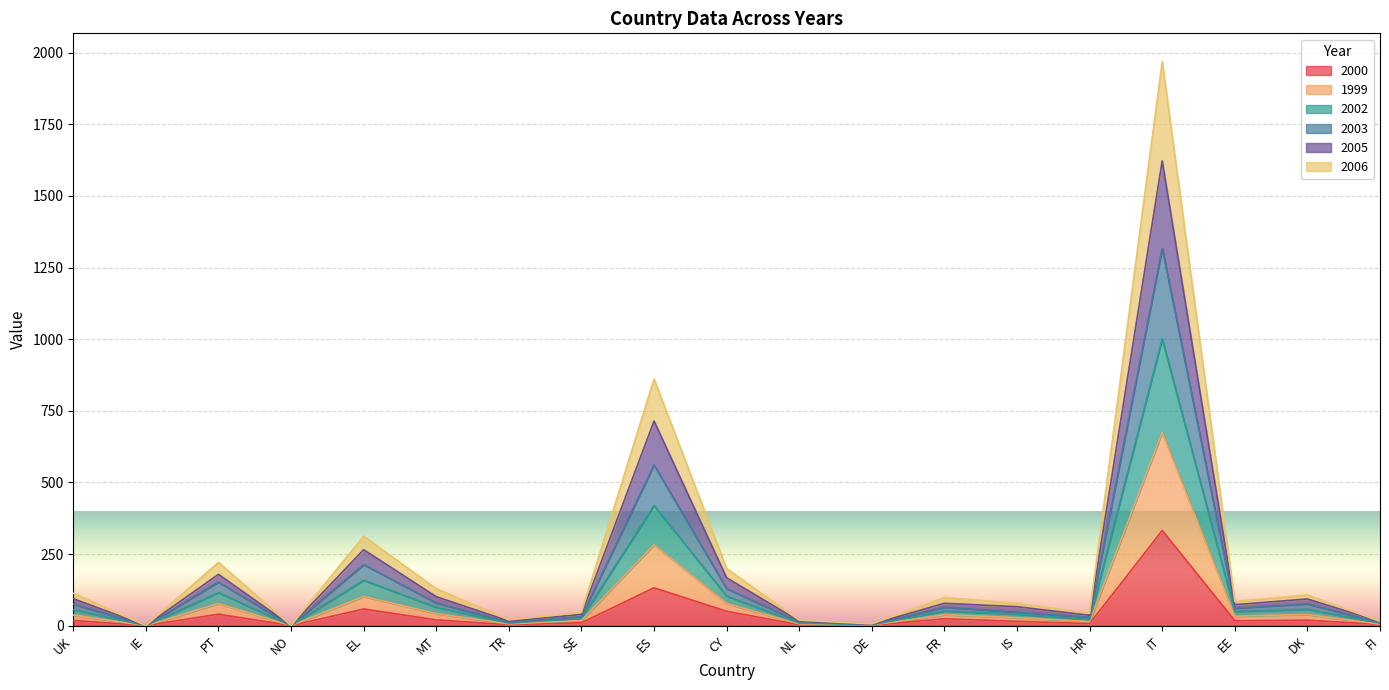

What are all the series names shown in the legend?

2000, 1999, 2002, 2003, 2005, 2006